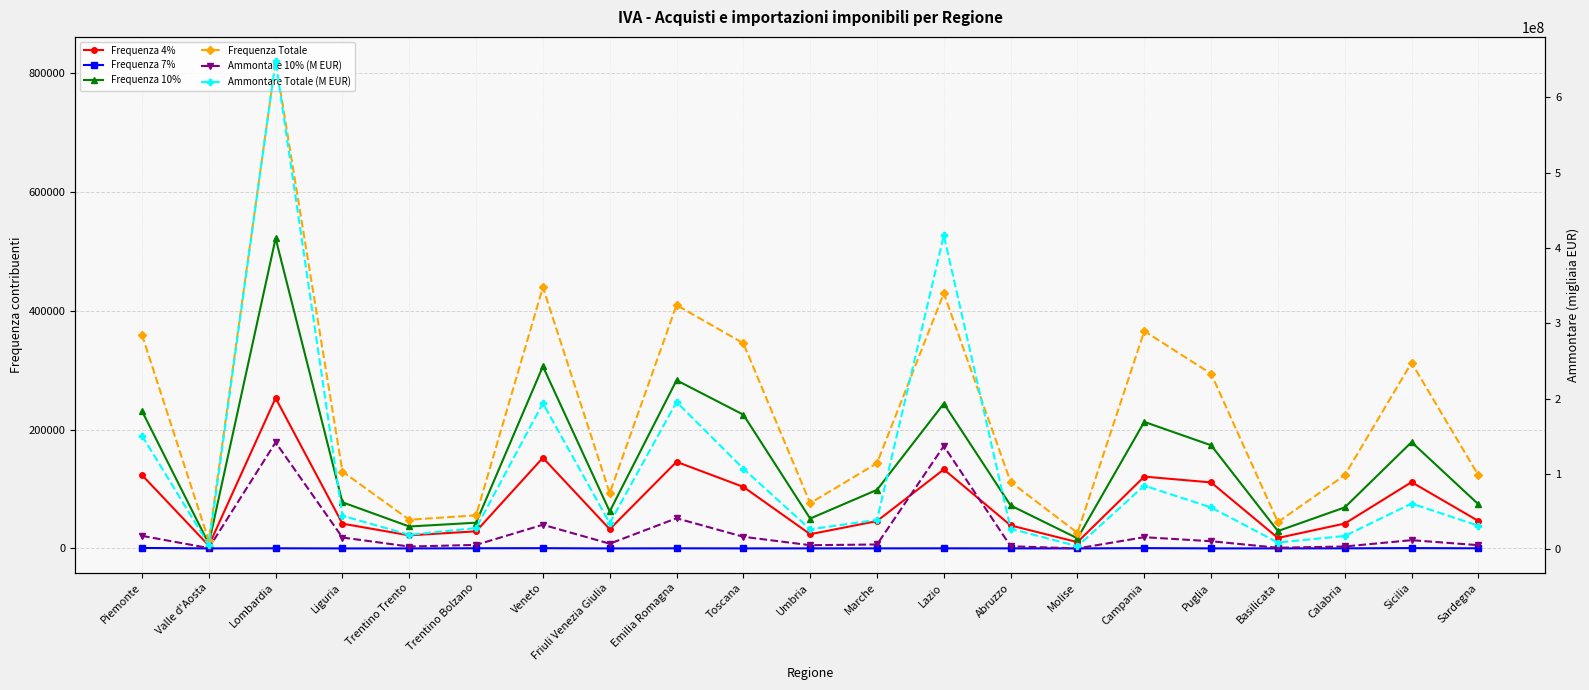

How many data points does each series have?

21